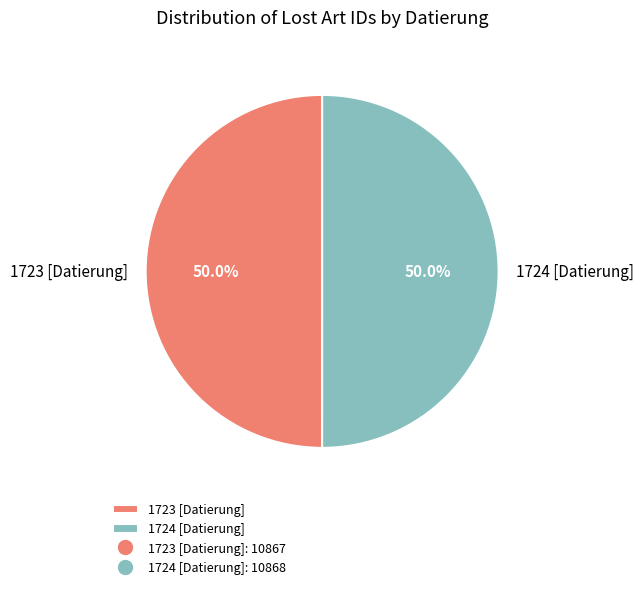

To the nearest percent, what is the combined percentage of 1724 [Datierung] and 1723 [Datierung]?

100%